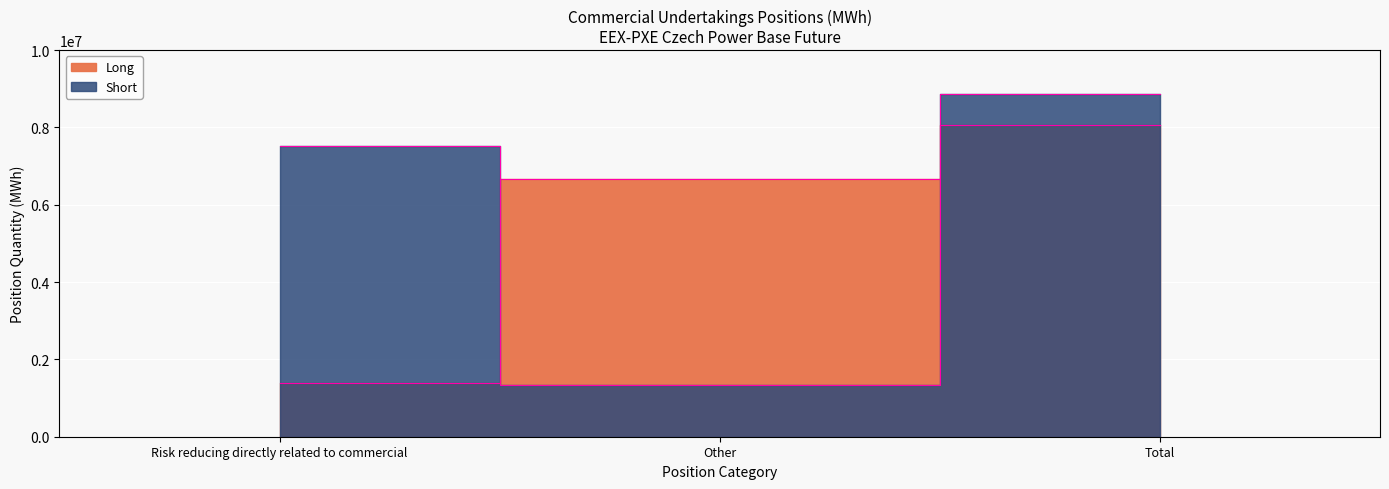

List the series in order of their peak value, highest first.

Short, Long